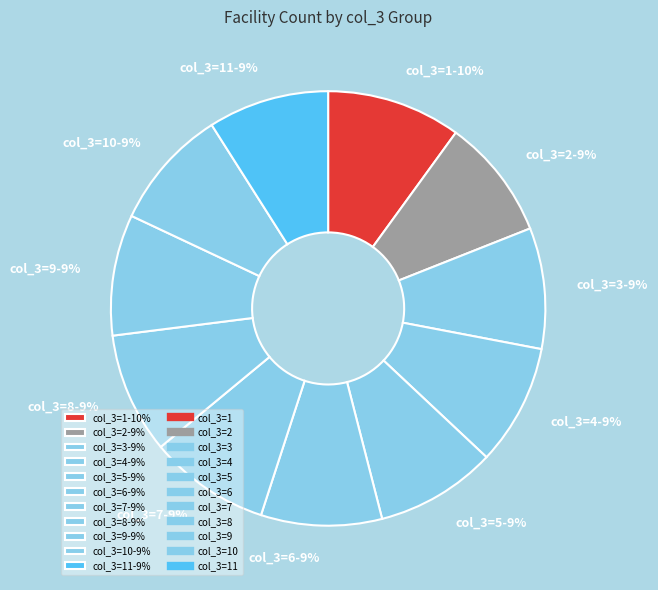

Count the number of slices in the pie.

11